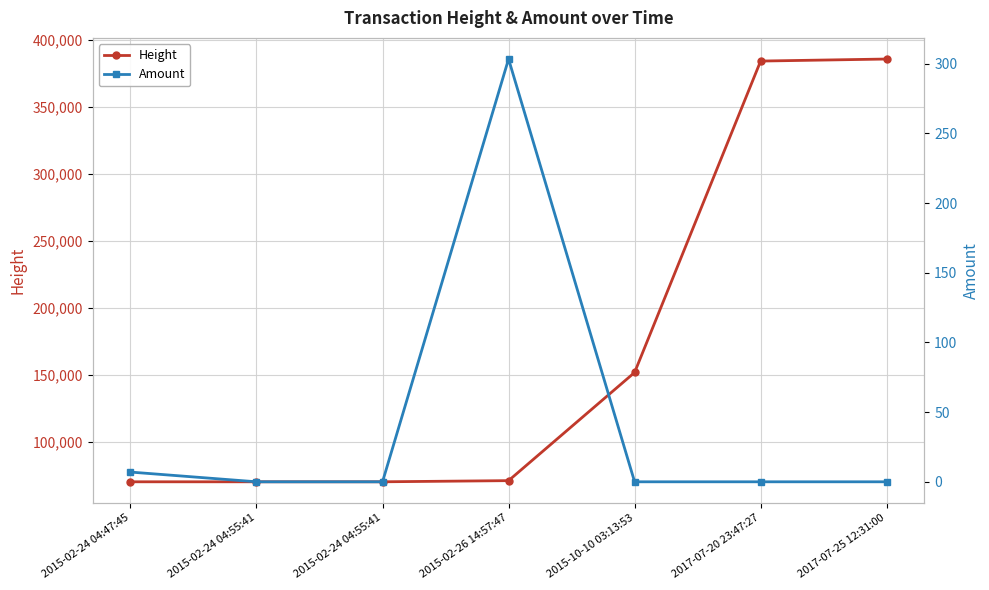

Which series changed the most between 2015-02-24 04:47:45 and 2017-07-25 12:31:00?

Height